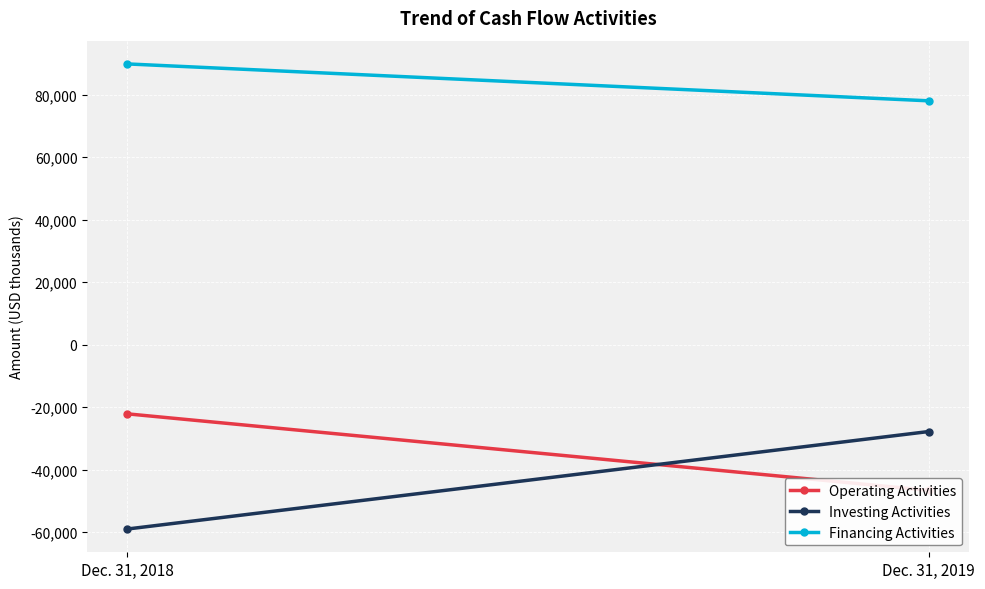

True or false: Financing Activities has a value of 89844 at Dec. 31, 2018.

True